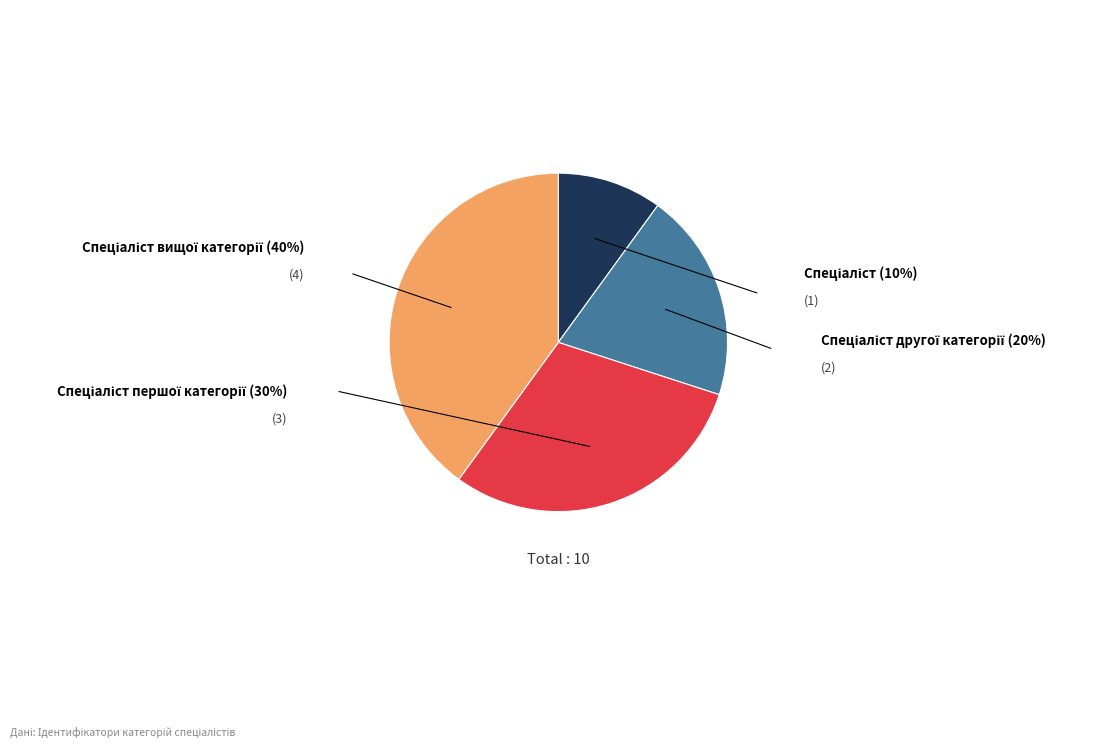

Does any single category account for the majority?

No